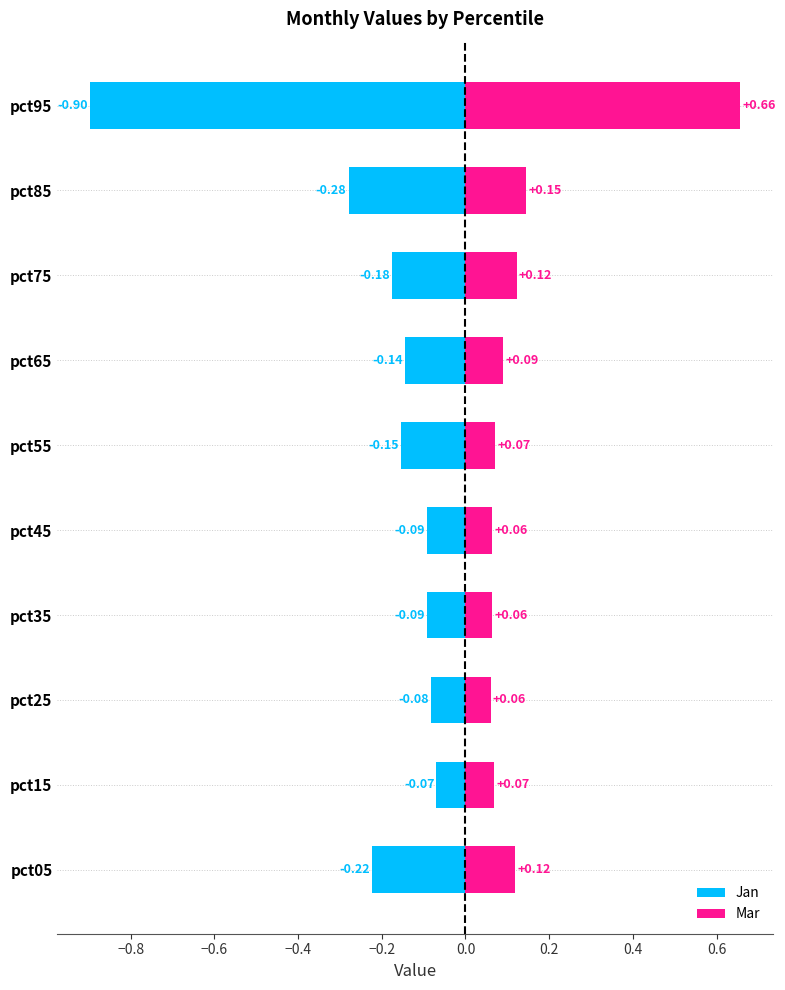

Between pct55 and pct85, which series saw the biggest shift?

Jan